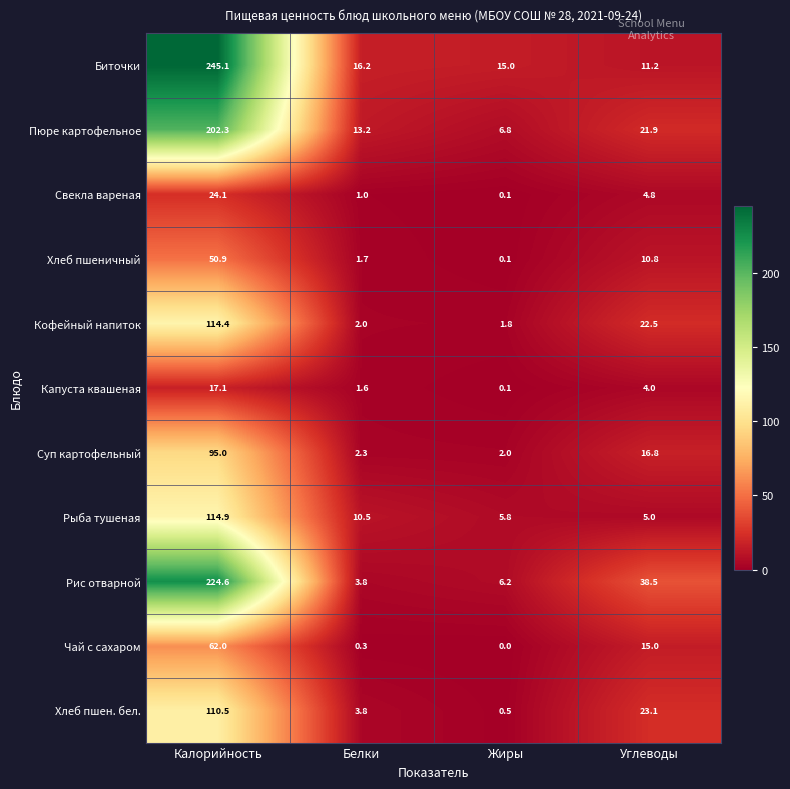

List the labels in order of Чай с сахаром value, largest first.

Калорийность, Углеводы, Белки, Жиры